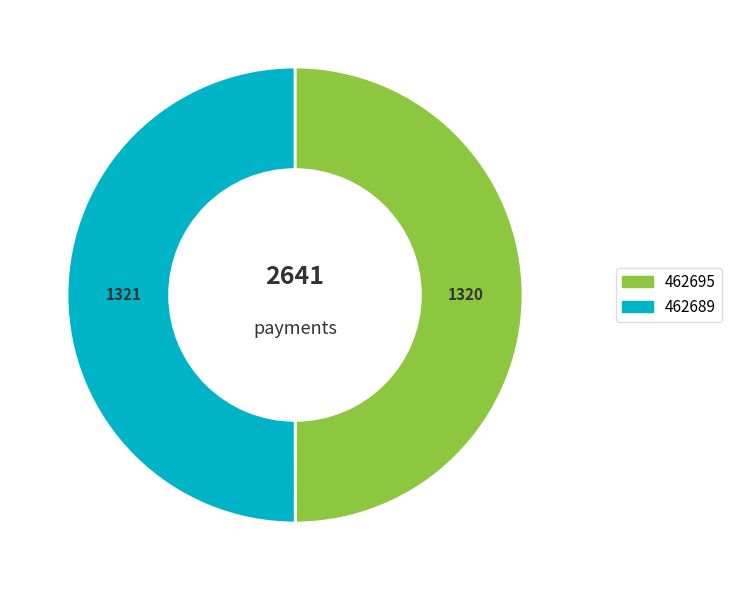

What is the ratio of the value at 462689 to the value at 462695?

1.0